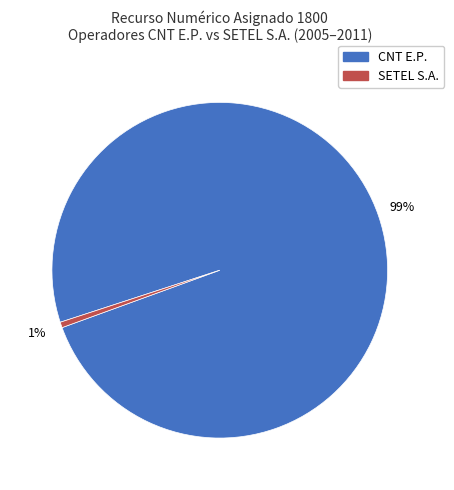

Does any single category account for the majority?

Yes